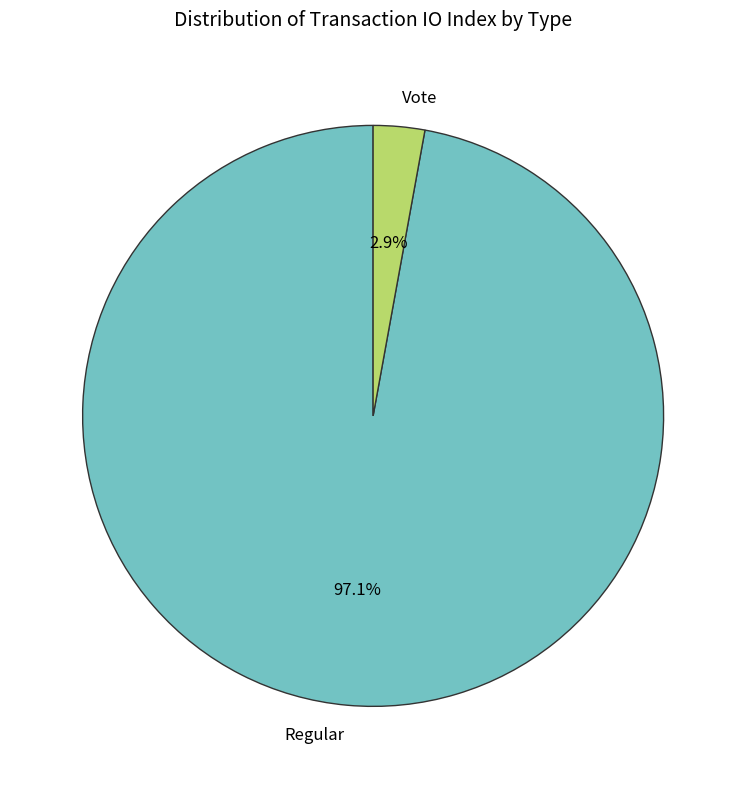

Count the number of slices in the pie.

2